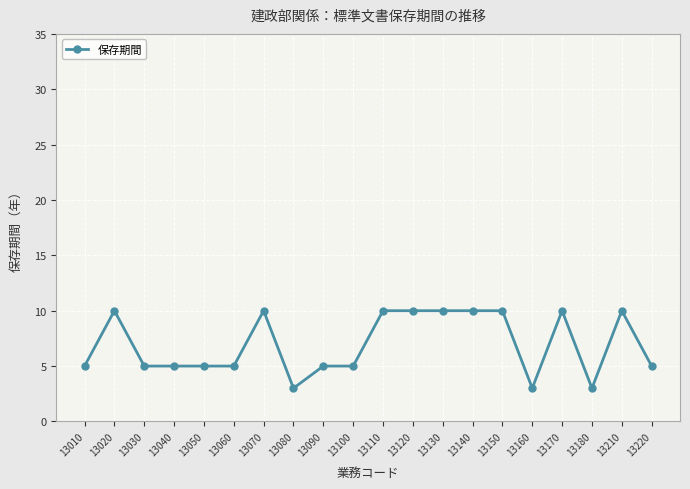

Count the number of data series in this chart.

1